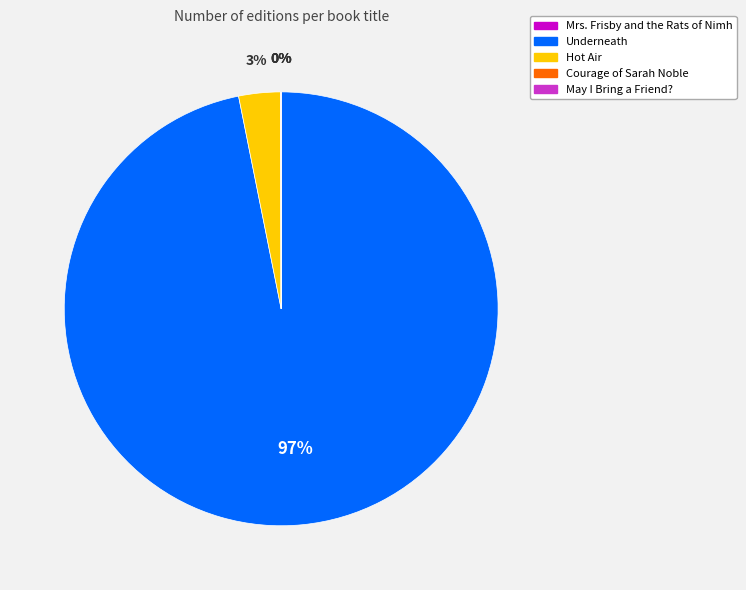

What is the largest slice in the pie chart?

Underneath